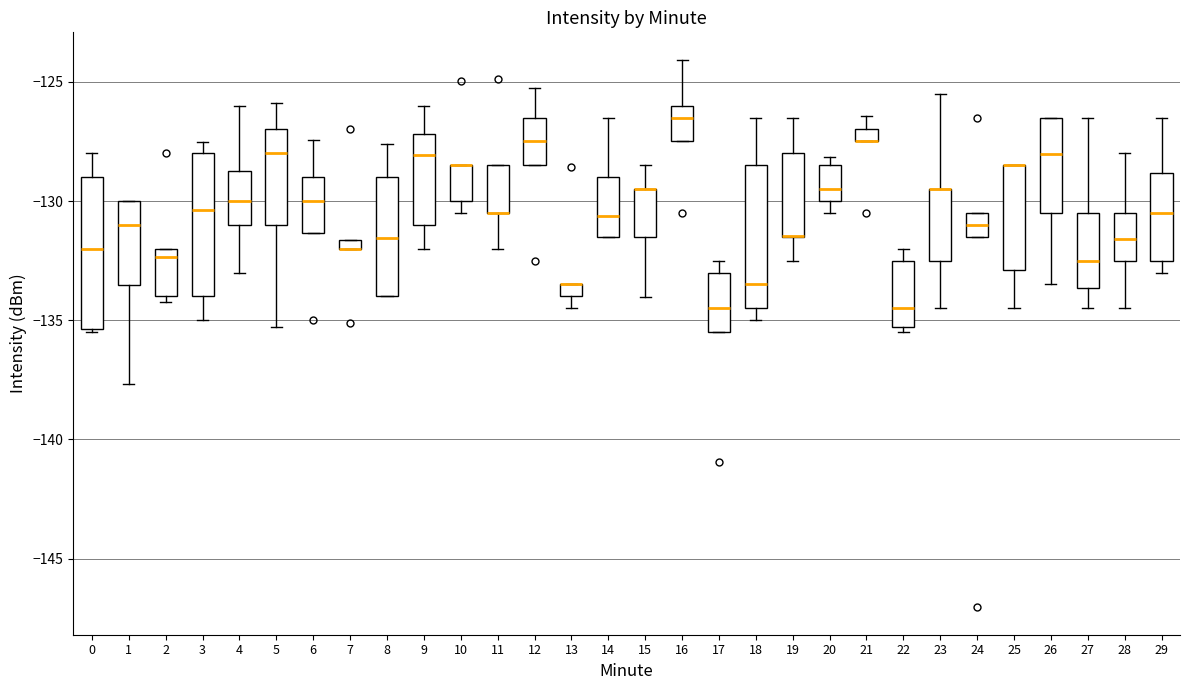

Where is the upper edge of the box at x = 4 on the y-axis? The values are not printed on the chart, so give them approximately, as read against the axis.

-128.5